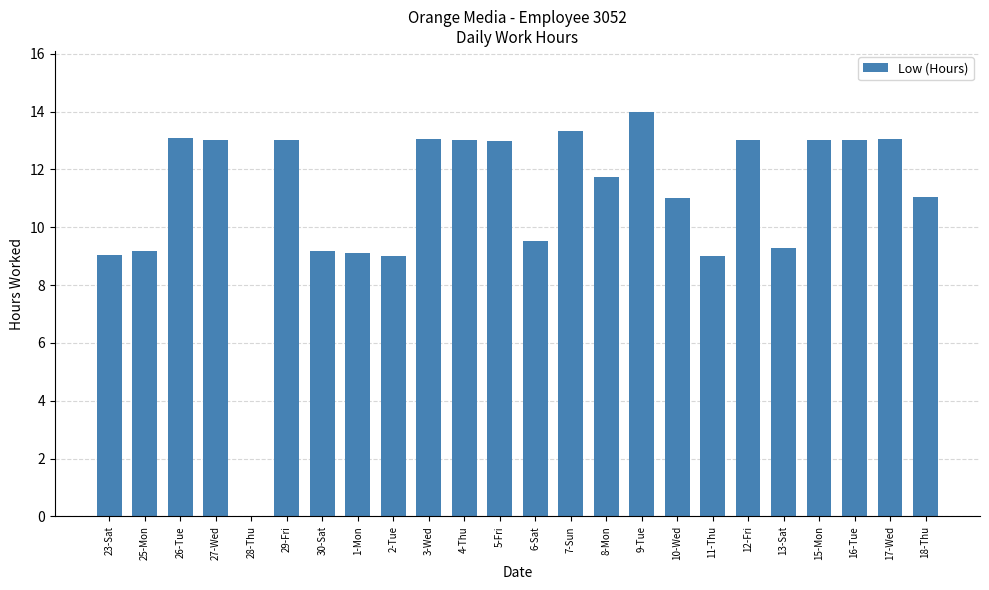

True or false: the data shows 9.0 at 23-Sat.

True